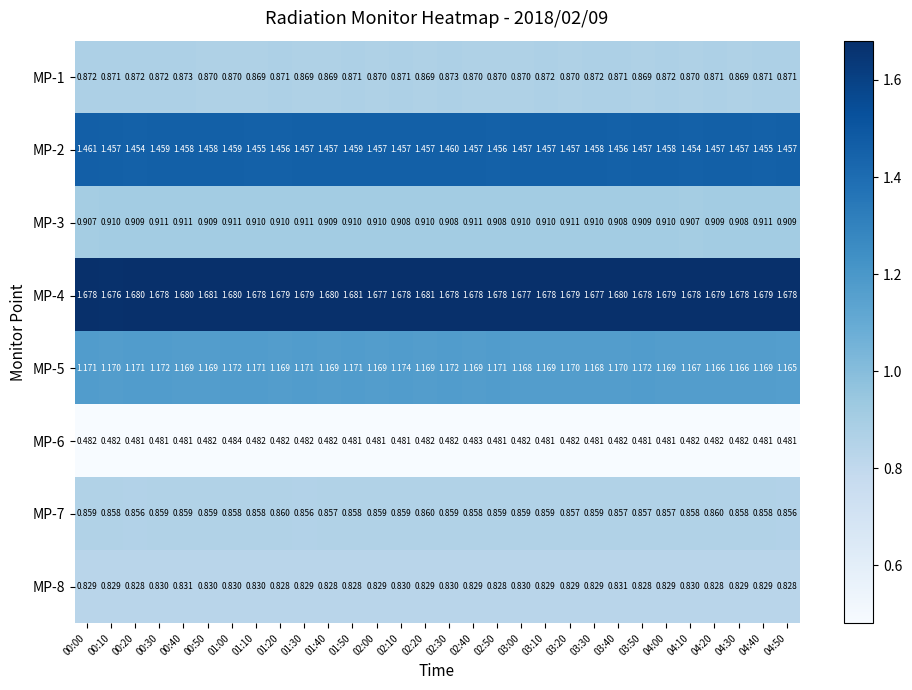

Is the value of MP-1 at 01:30 greater than the value of MP-4 at 03:40?

No